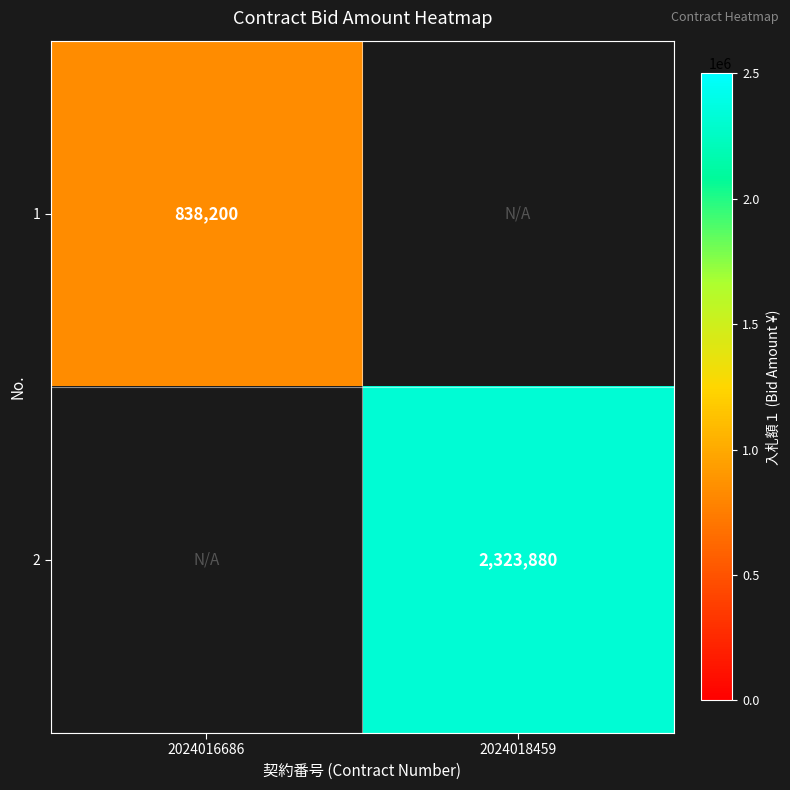

What is the minimum value shown in the chart?

838200.0